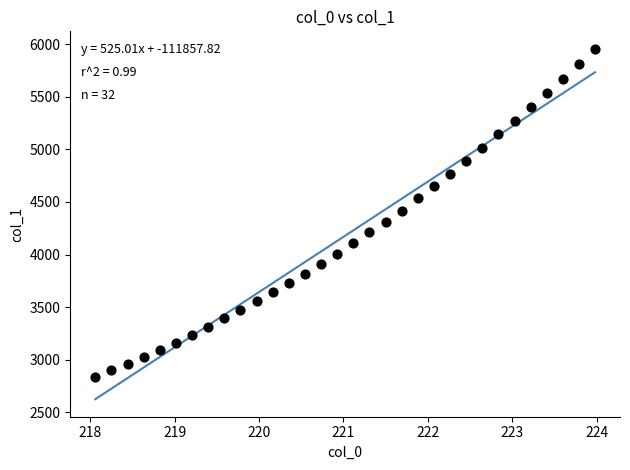

What is the range of Y values (max minus min)?

3118.0